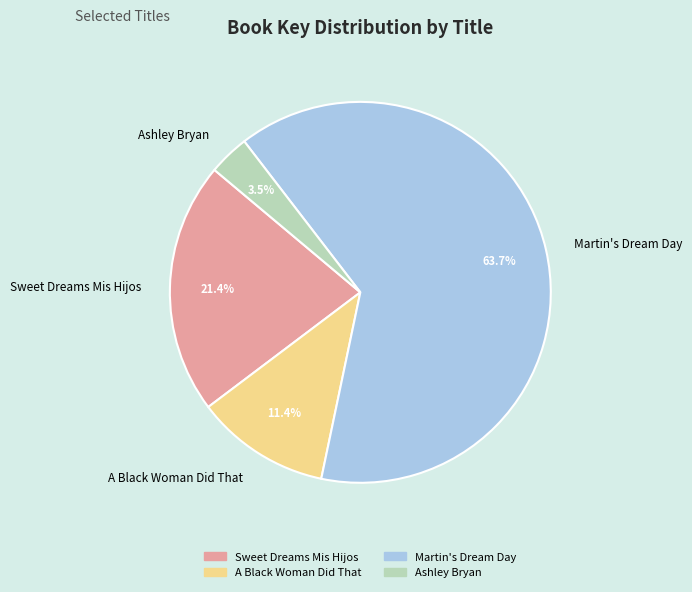

Which has a higher value, Sweet Dreams Mis Hijos or Martin's Dream Day?

Martin's Dream Day